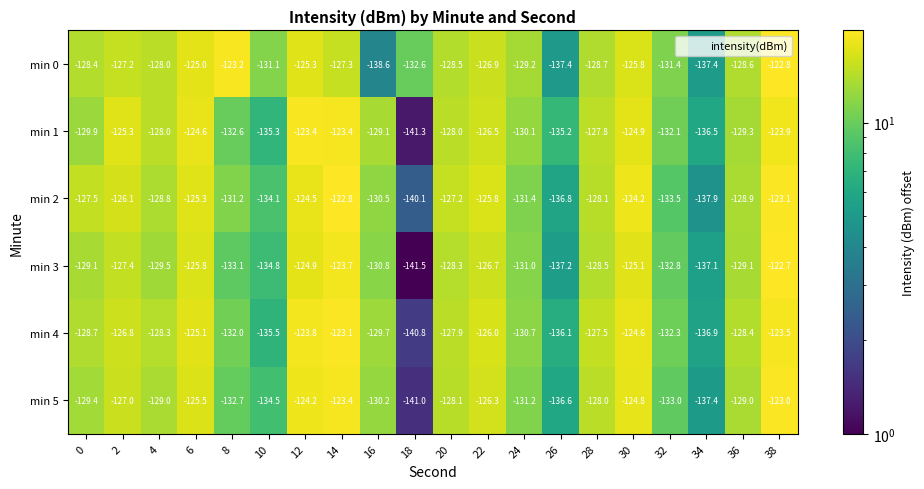

Which label corresponds to the smallest value in the chart?

18